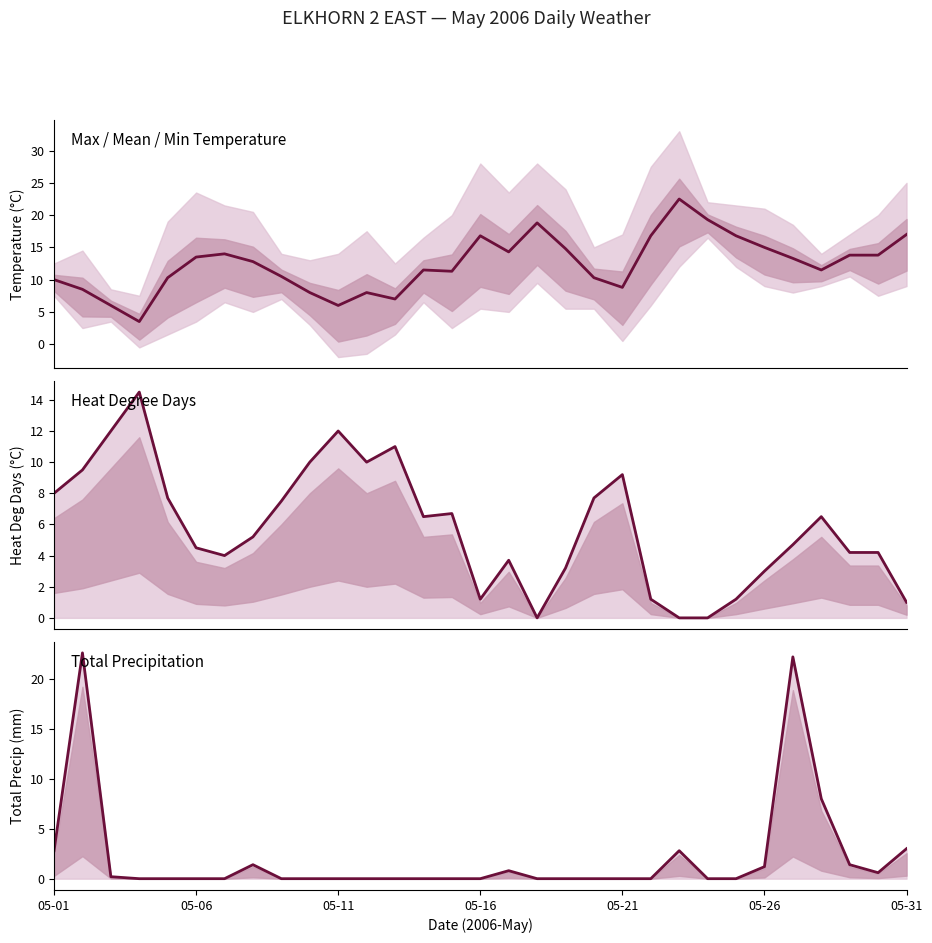

What position from the left is 19?

20